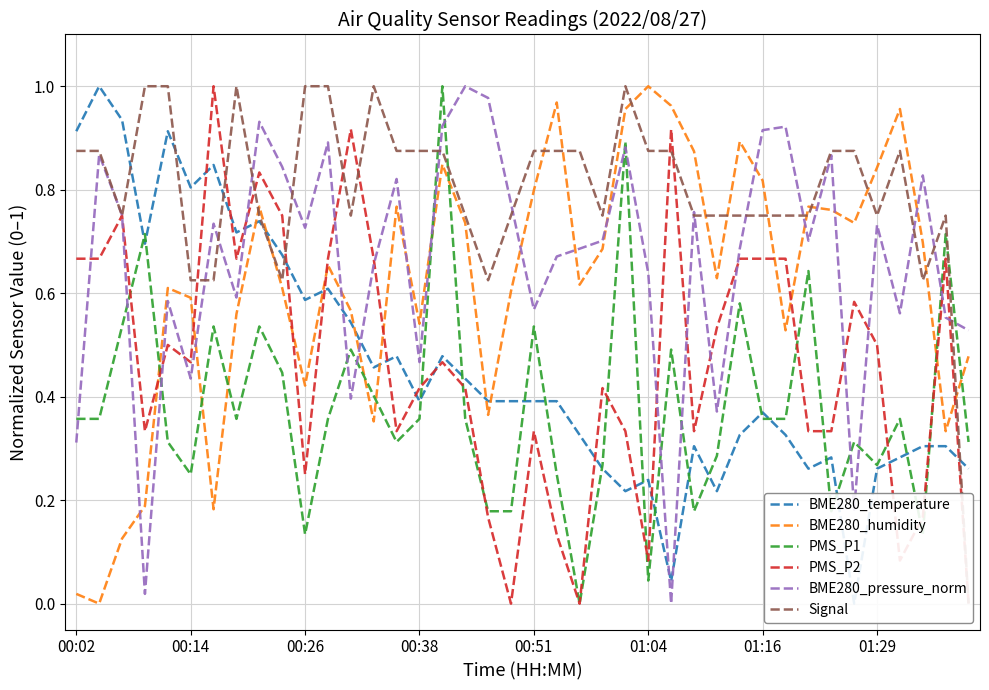

How many intersections are there between BME280_pressure_norm and BME280_humidity?

14